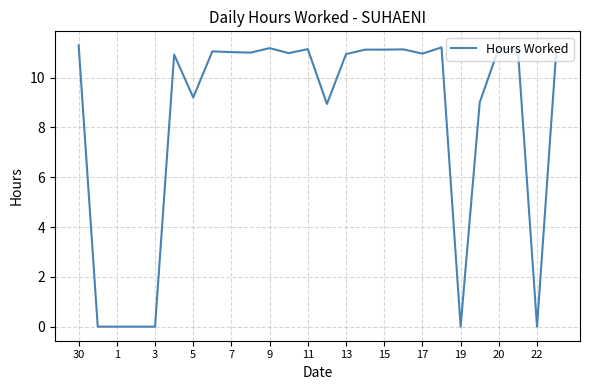

What is the greatest value displayed?

11.3